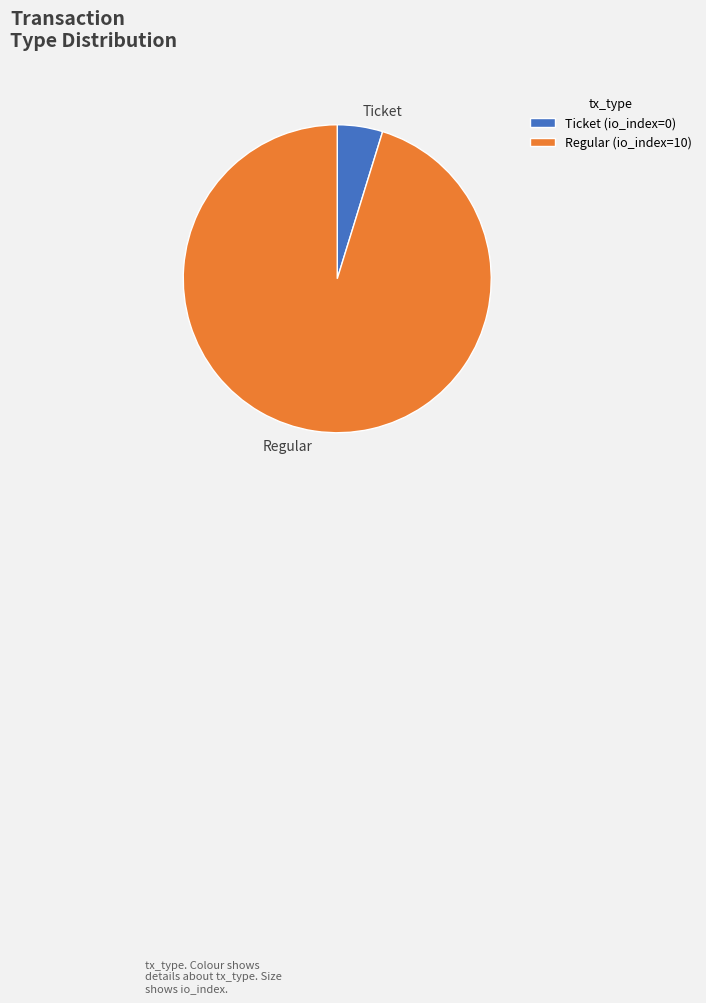

How many slices are in this pie chart?

2